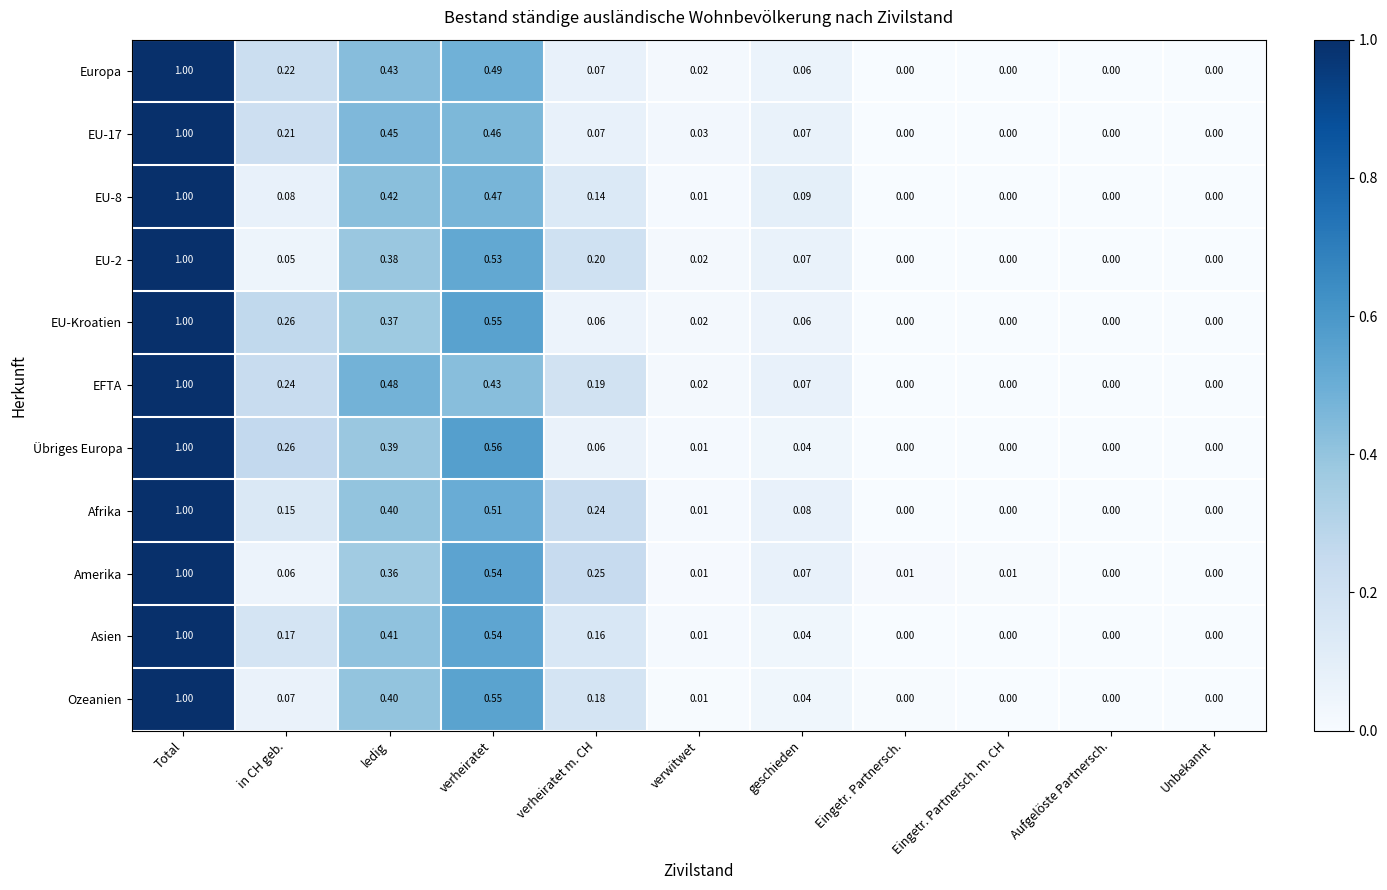

Is the value of EU-2 at verwitwet greater than the value of EU-17 at in CH geb.?

No